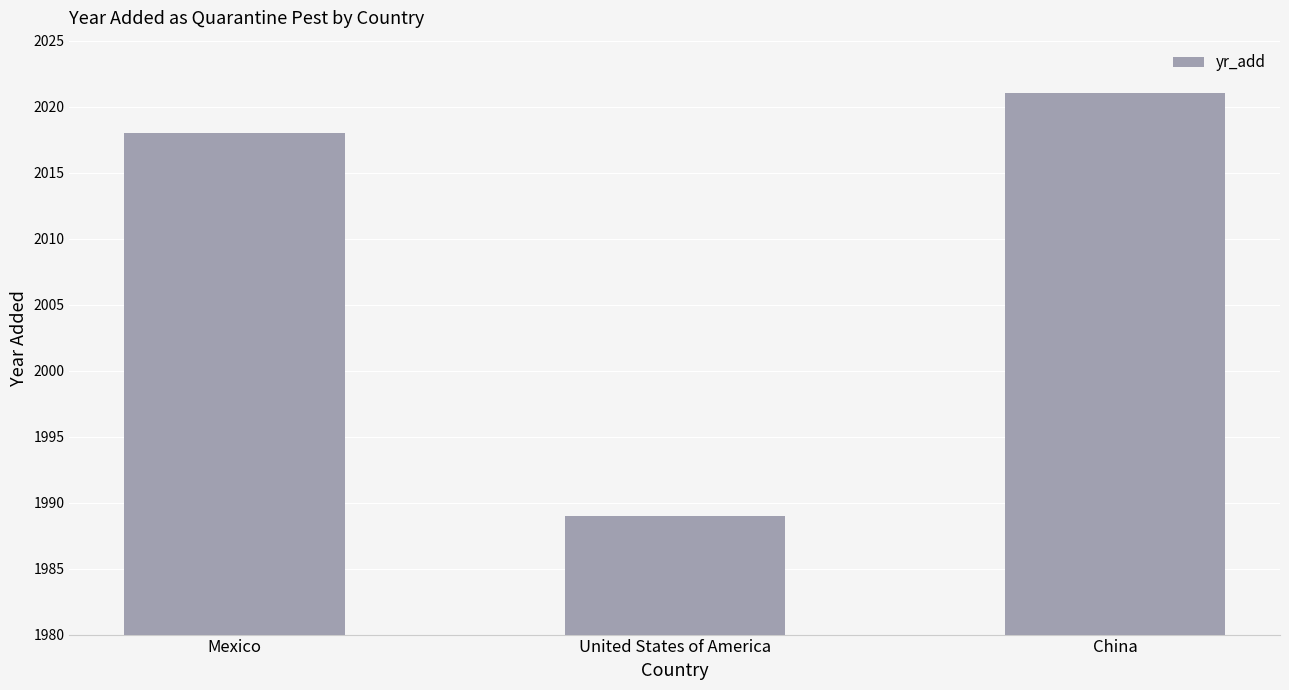

List the labels in order of value, largest first.

China, Mexico, United States of America